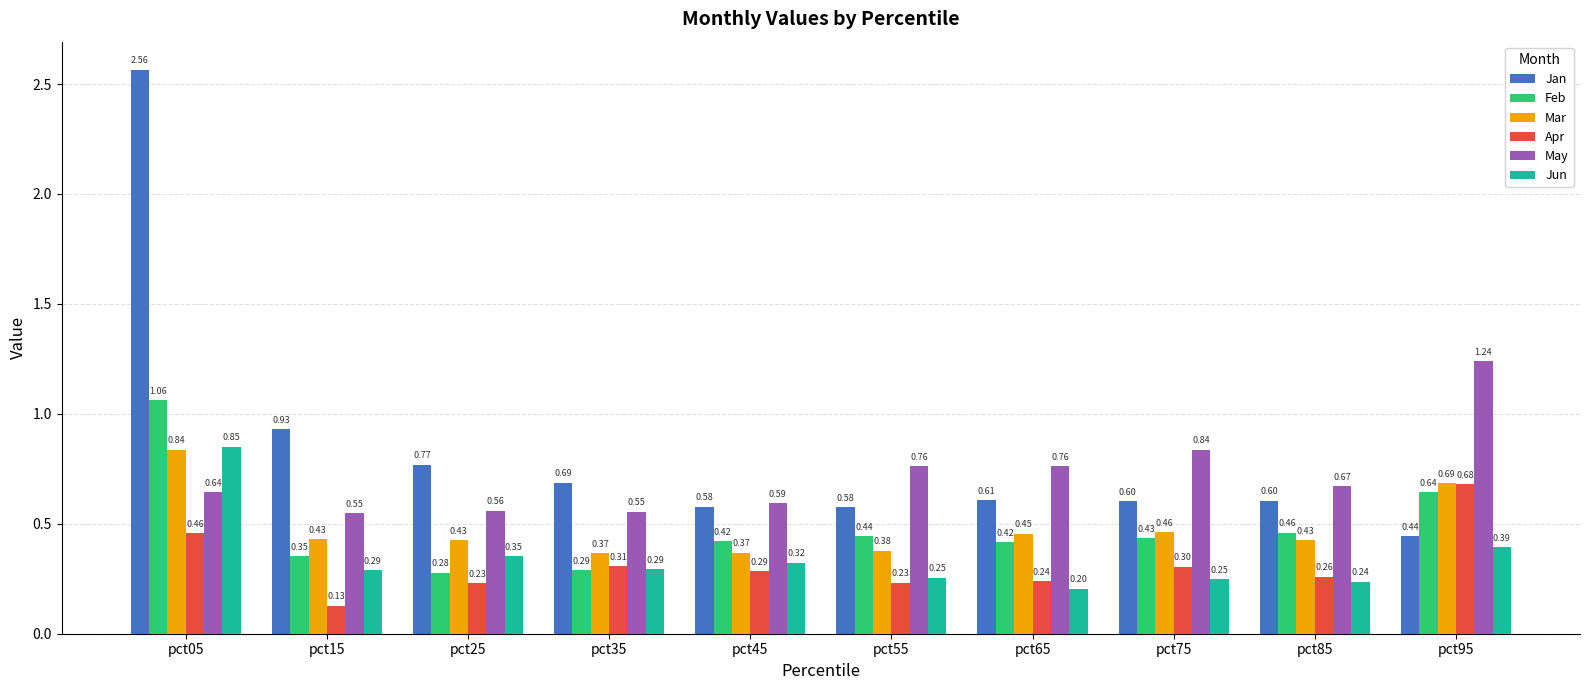

What is the difference between the maximum and minimum values in the Jan series?

2.1